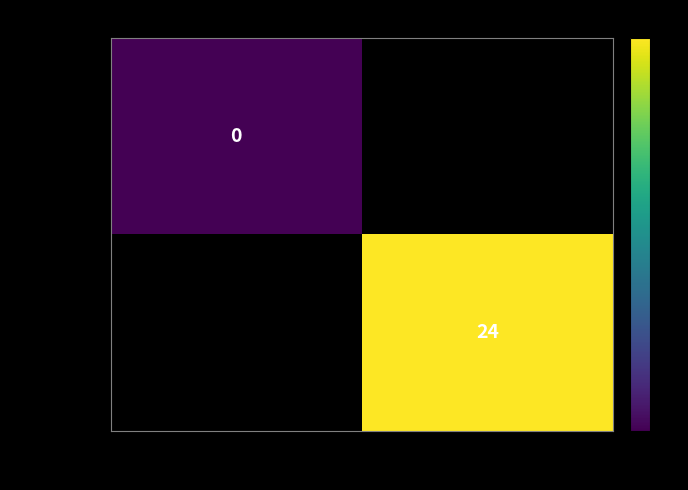

Is it true that 50c6886d… equals 24 at 1?

True